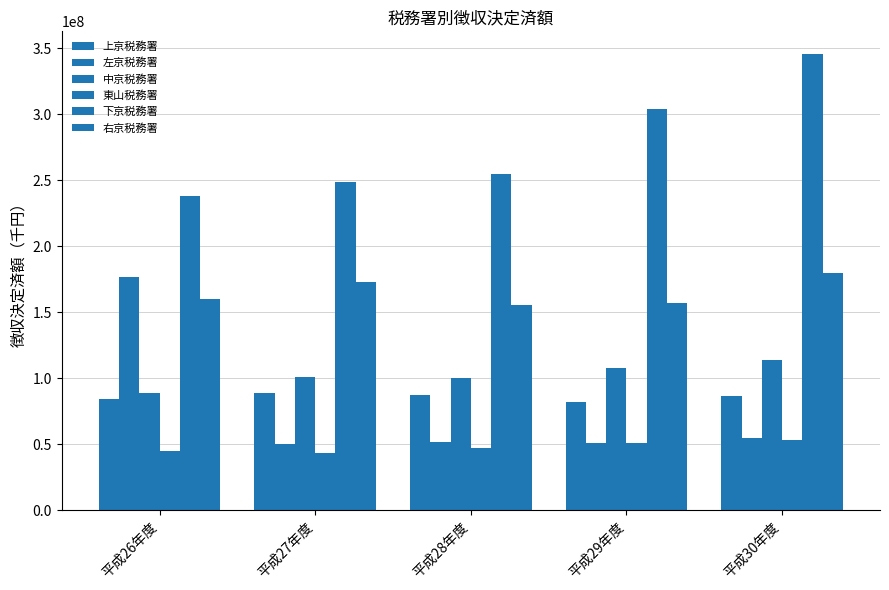

Does the chart contain any negative values?

No